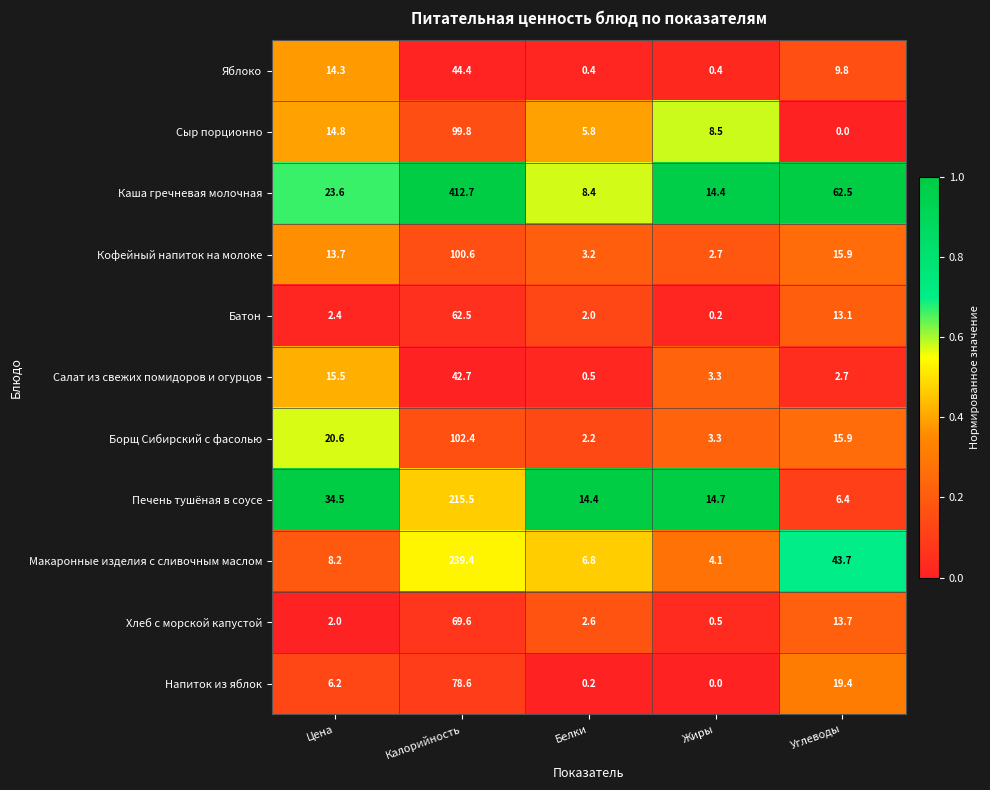

What is the total value across all series at Жиры?

52.1